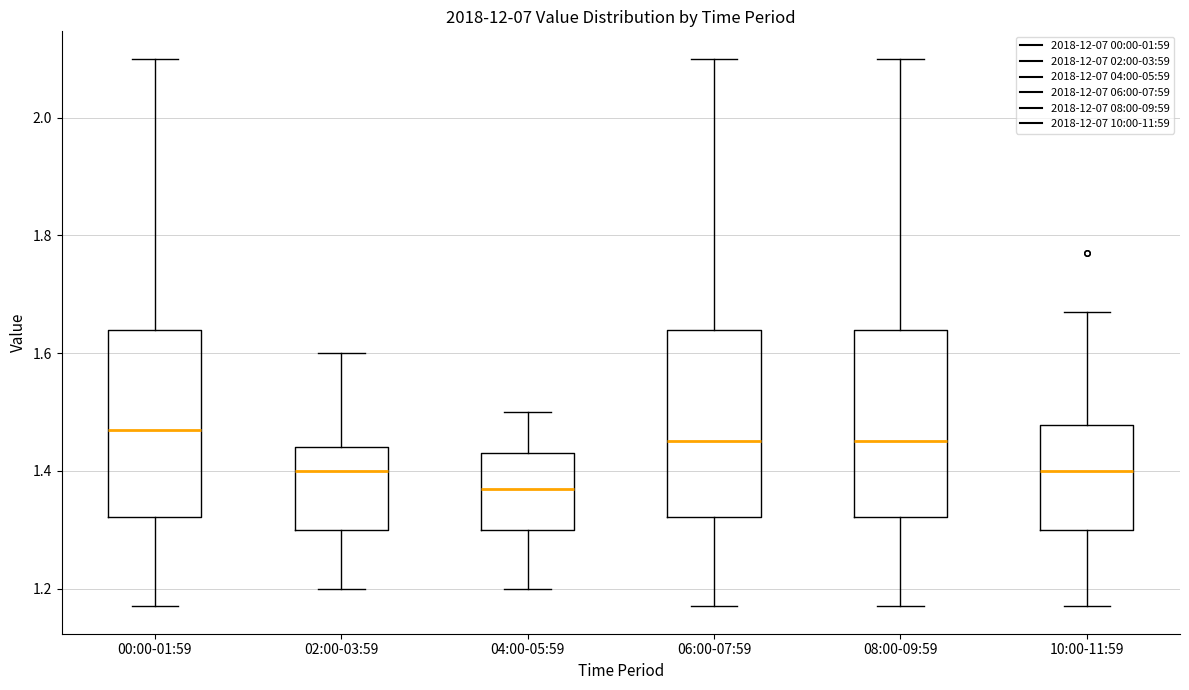

Reading left to right, read every box against the y-axis: the position of its median line, the range the box covers, and the ends of its whiskers. The values are not printed on the chart, so give them approximately, as read against the axis.

00:00-01:59: median 1.48, box 1.32 to 1.64, whiskers 1.18 to 2.10
02:00-03:59: median 1.40, box 1.30 to 1.44, whiskers 1.20 to 1.60
04:00-05:59: median 1.38, box 1.30 to 1.44, whiskers 1.20 to 1.50
06:00-07:59: median 1.46, box 1.32 to 1.64, whiskers 1.18 to 2.10
08:00-09:59: median 1.46, box 1.32 to 1.64, whiskers 1.18 to 2.10
10:00-11:59: median 1.40, box 1.30 to 1.48, whiskers 1.18 to 1.68